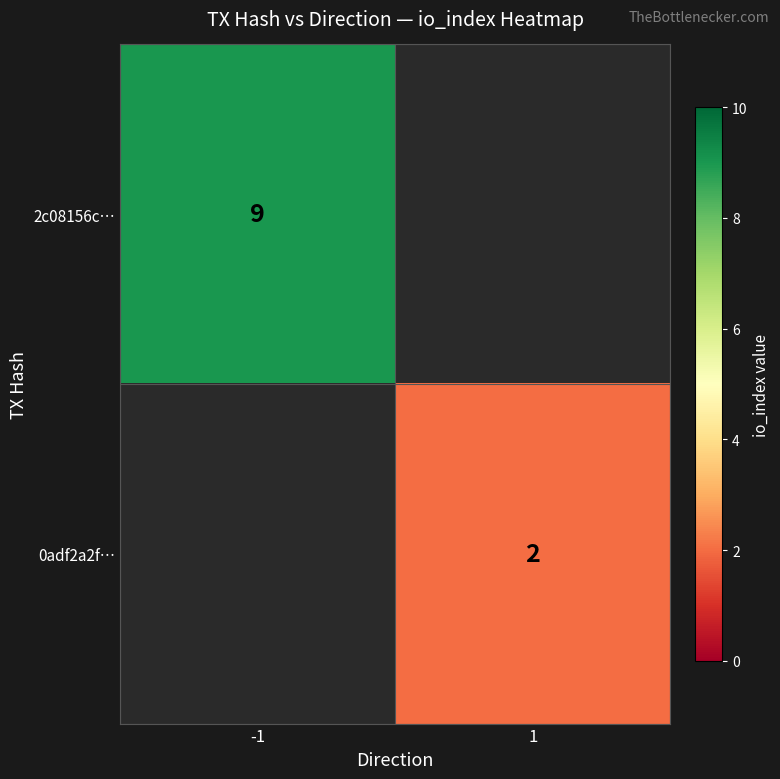

At how many categories does at least one series exceed 4?

1